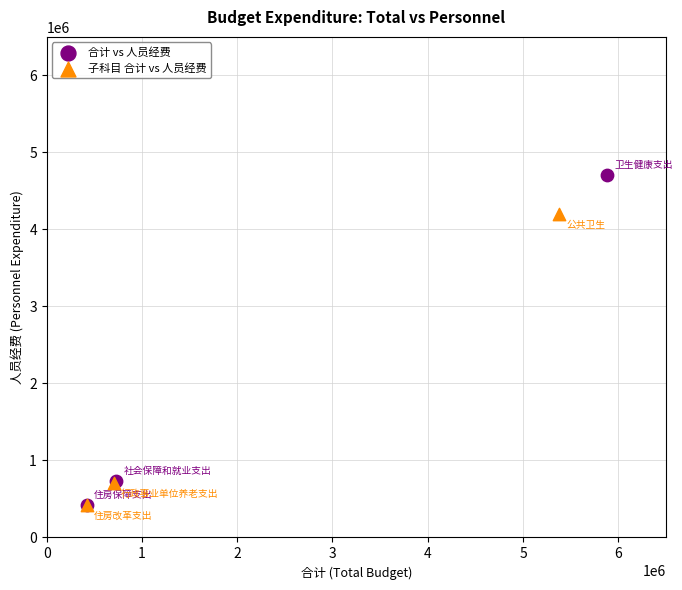

Which series reaches the maximum Y coordinate?

合计 vs 人员经费